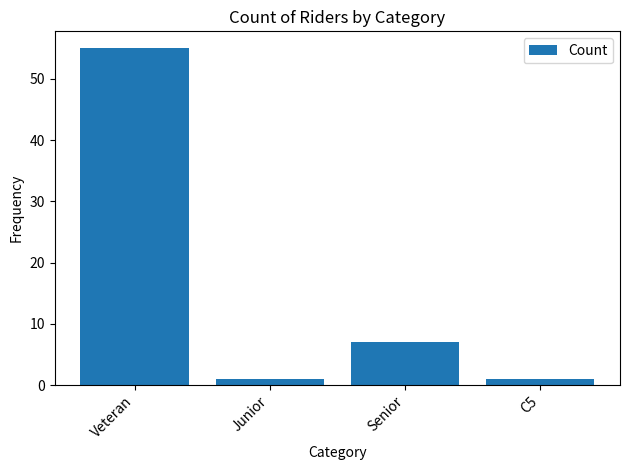

How many bars are there in total?

4